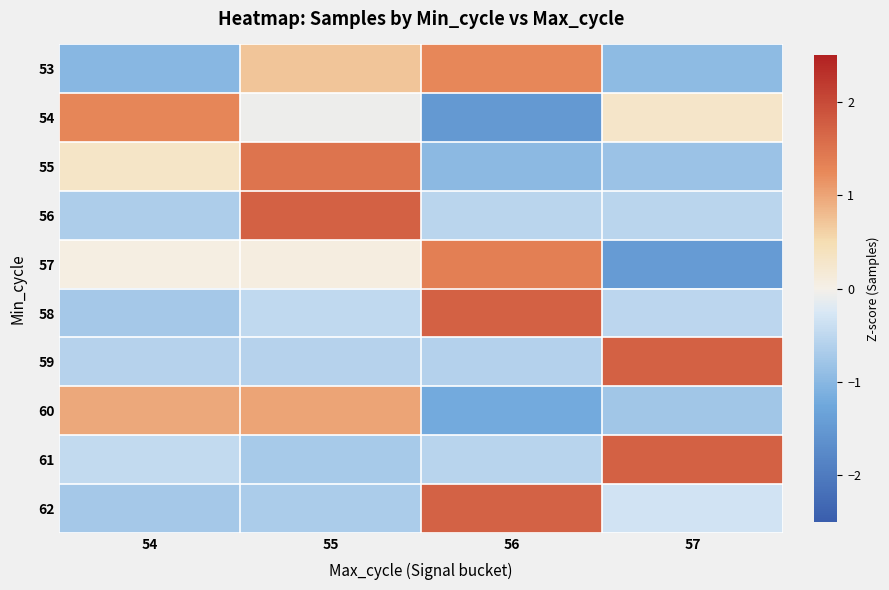

At 57, list the series in order from largest to smallest.

59, 61, 54, 62, 58, 56, 60, 55, 53, 57